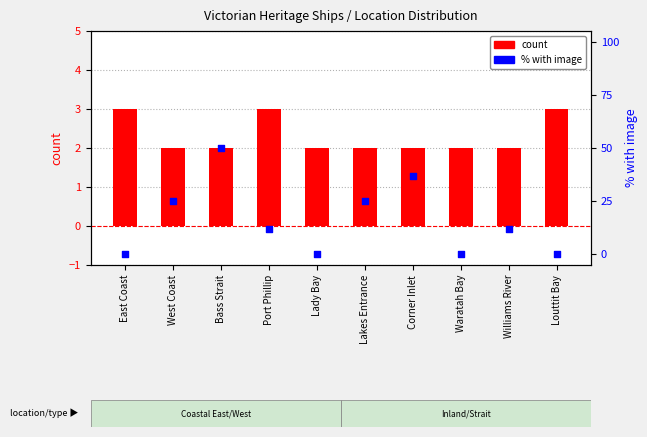

At which category is the sum across all series the highest?

Bass Strait